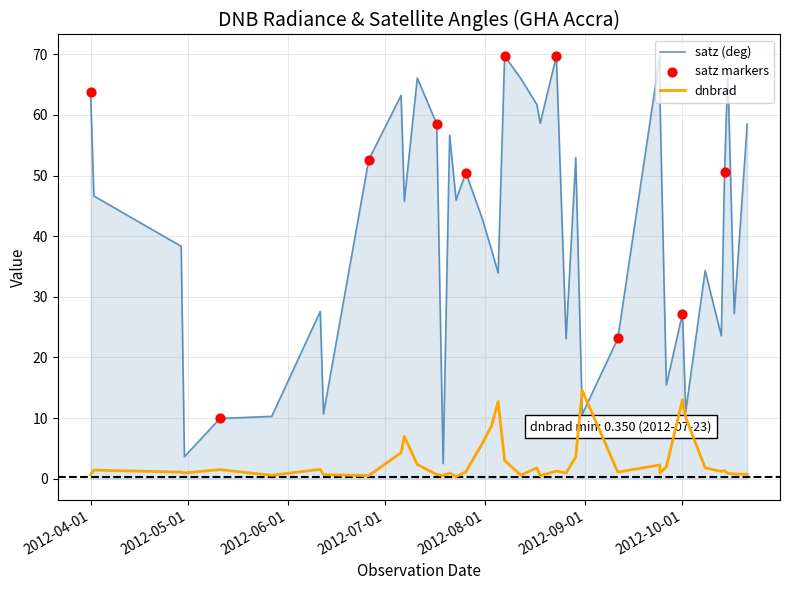

Which series has the largest total across all categories?

satz